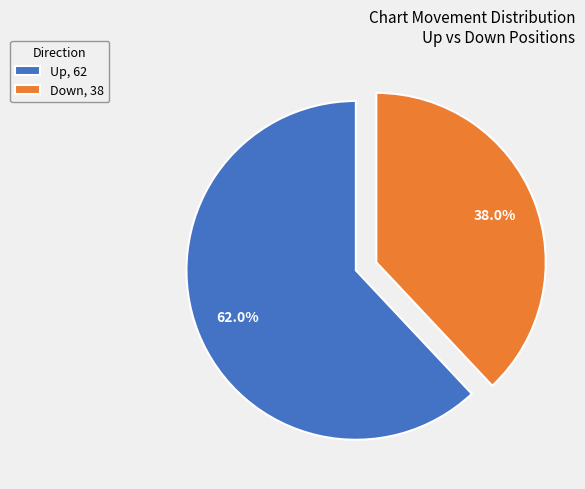

Which category has the biggest portion of the pie?

Up, 62